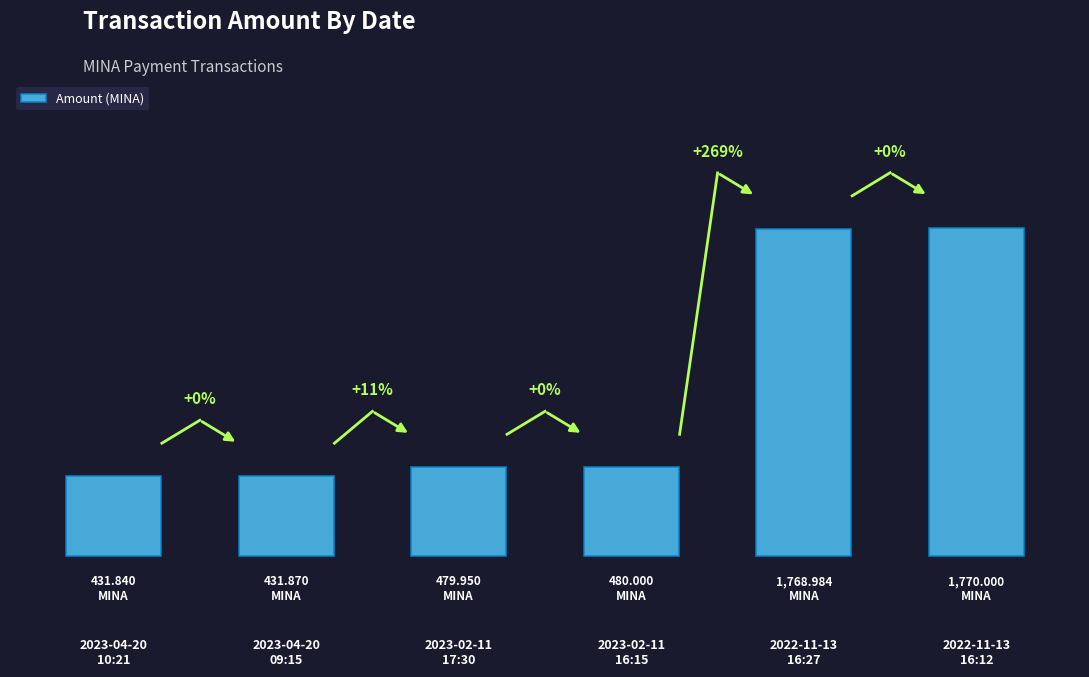

What is the difference between the second highest and second lowest values?

1337.1